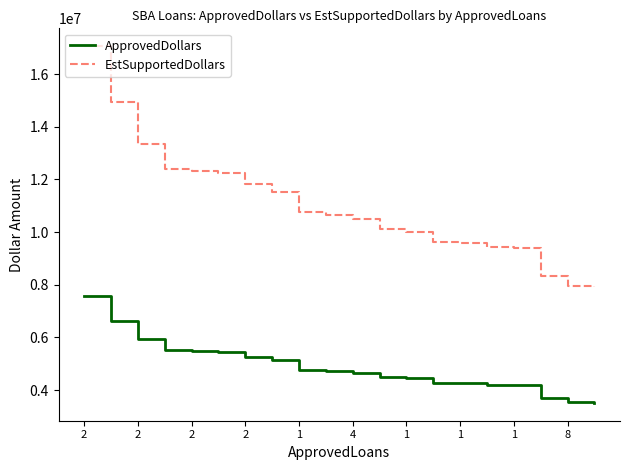

What is the difference between the maximum and minimum values in the EstSupportedDollars series?

9157500